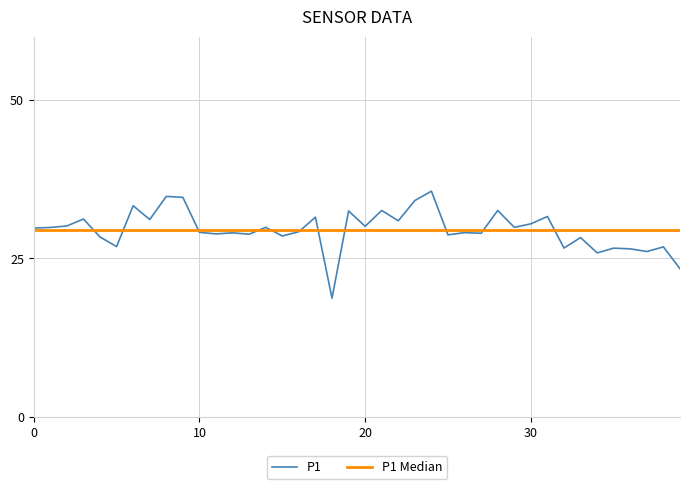

What is the maximum value shown in the chart?

35.6